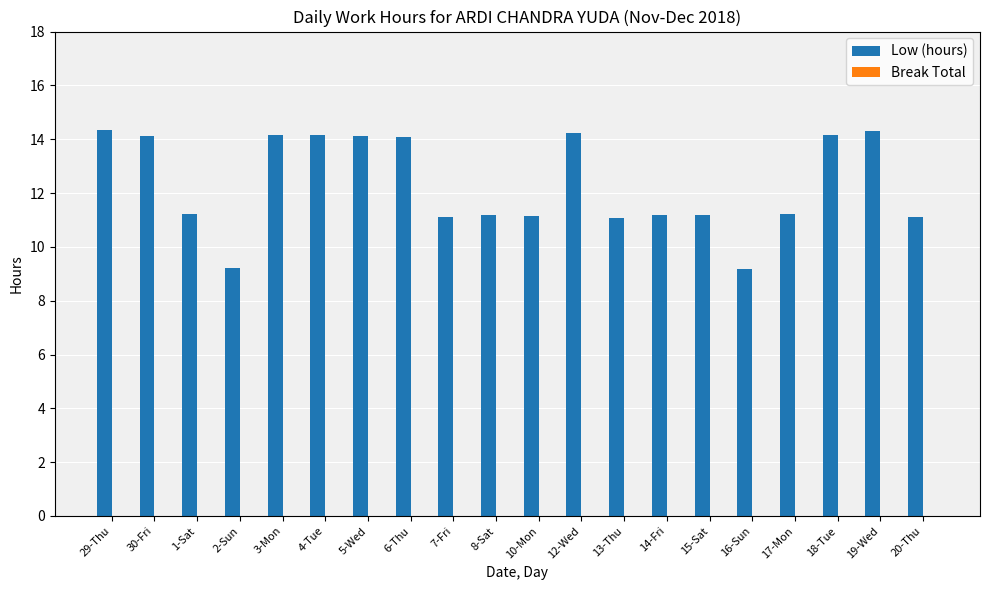

What is the label of the 15th bar from the right?

4-Tue